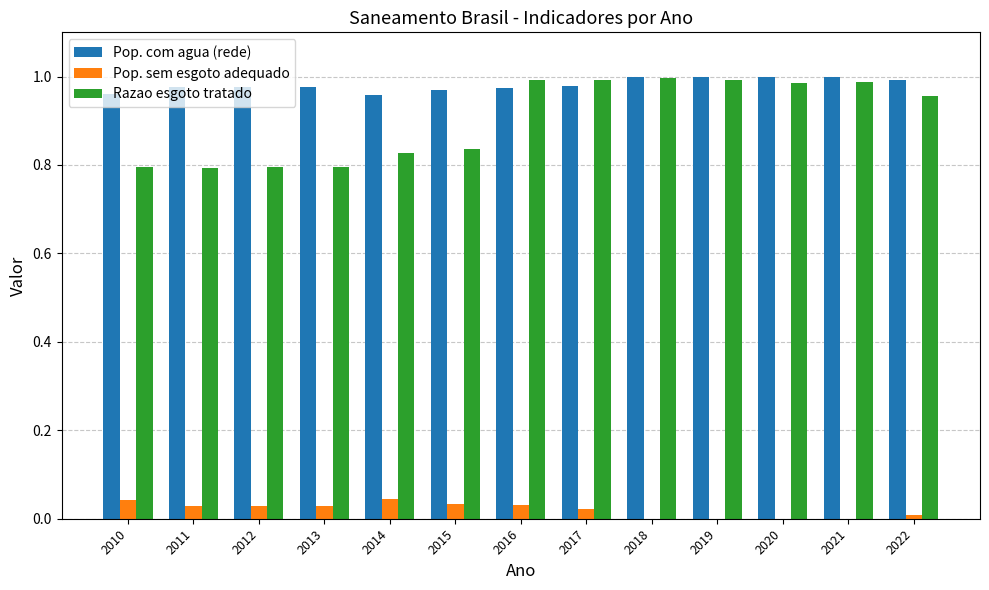

Is the value of Pop. sem esgoto adequado at 2017 greater than the value of Pop. com agua (rede) at 2015?

No